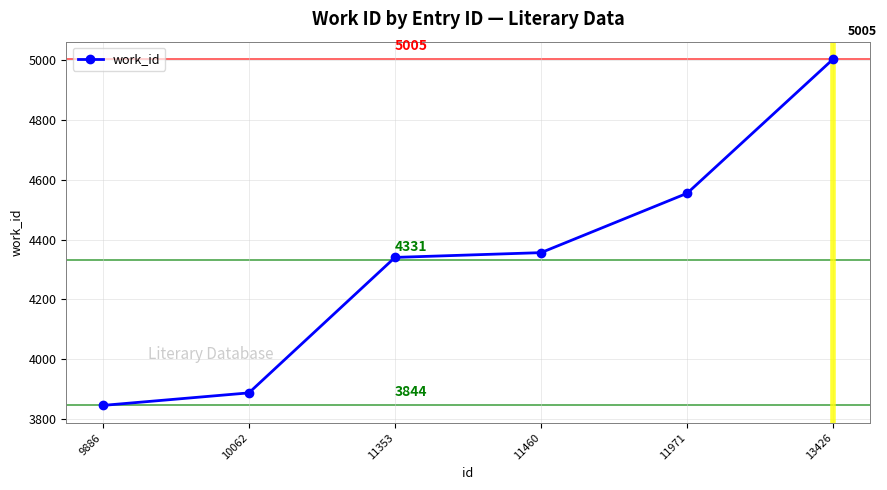

How many lines are shown in the chart?

1